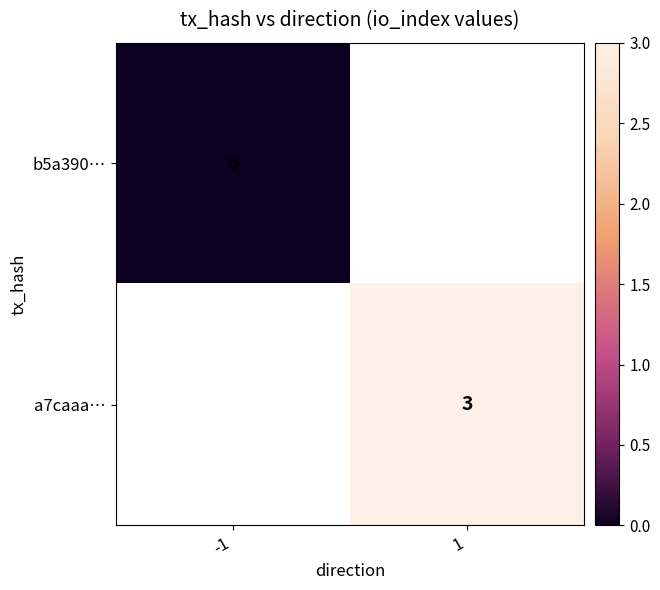

Count the number of categories in the chart.

2